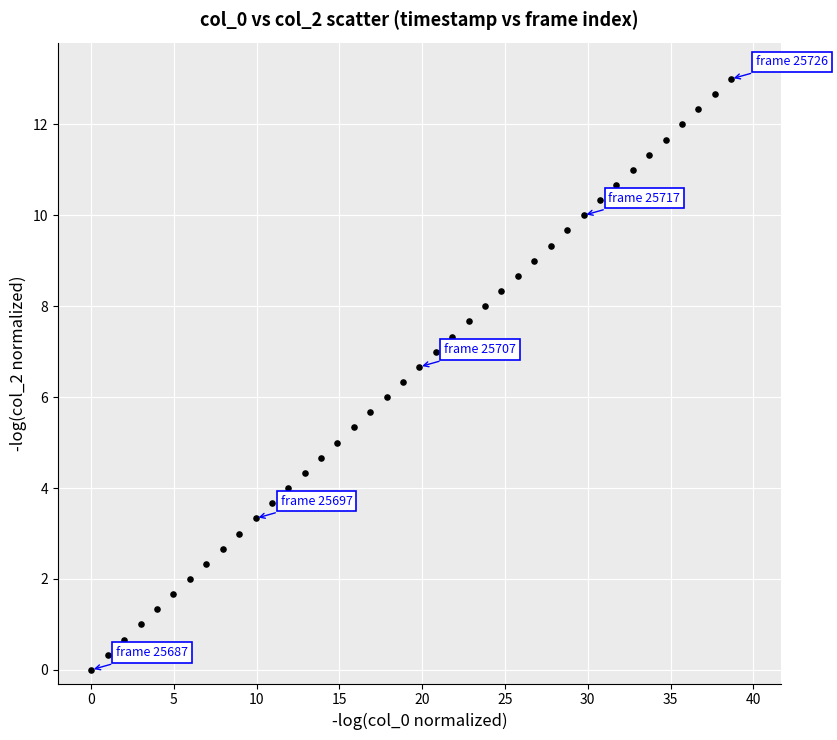

What is the range of X values (max minus min)?

38.7